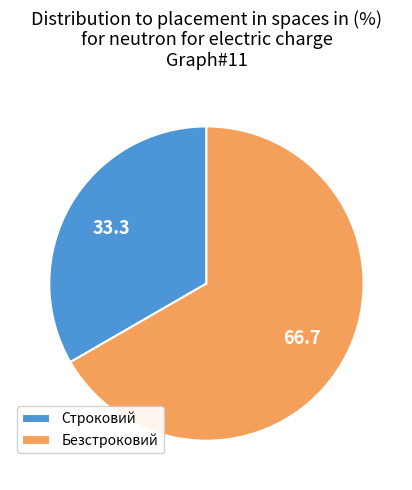

What is the smallest slice in the pie chart?

Строковий